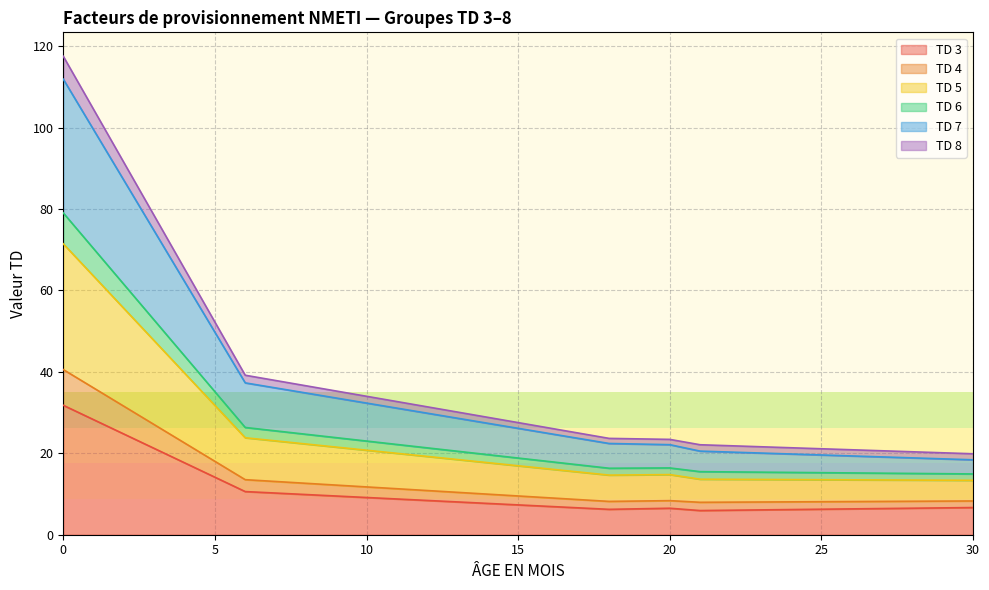

What is the value of the TD 8 point at the 12th from the left?

20.0